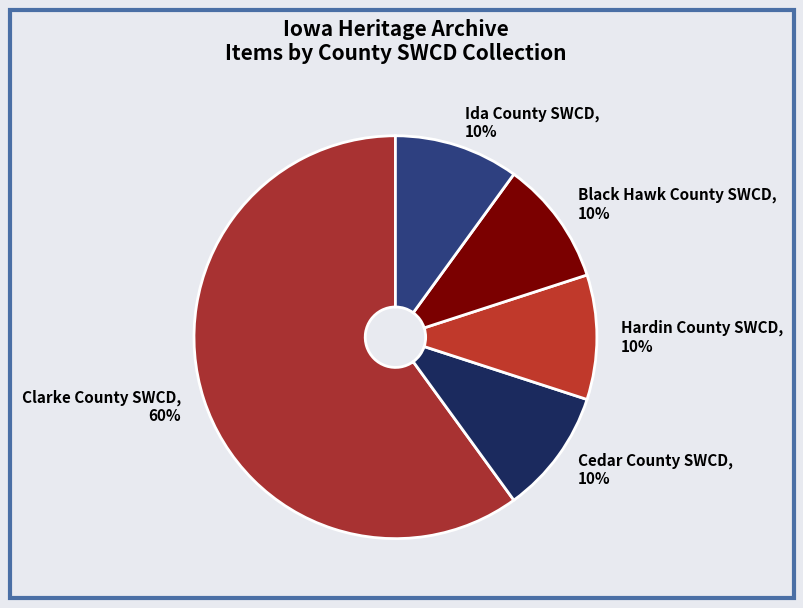

The Black Hawk County SWCD slice represents 23% of the pie. True or false?

False